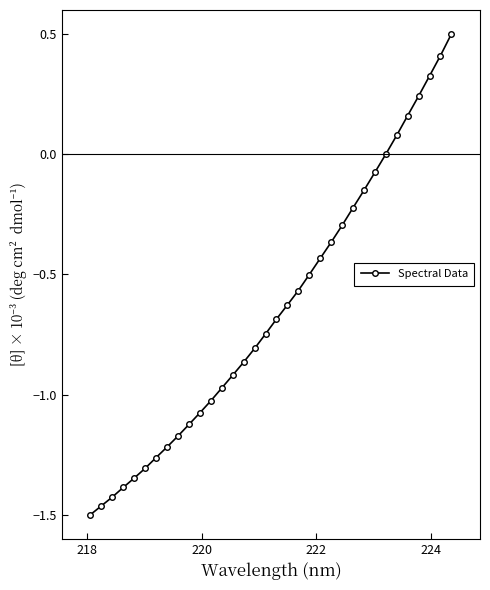

How many categories are shown in the chart?

34